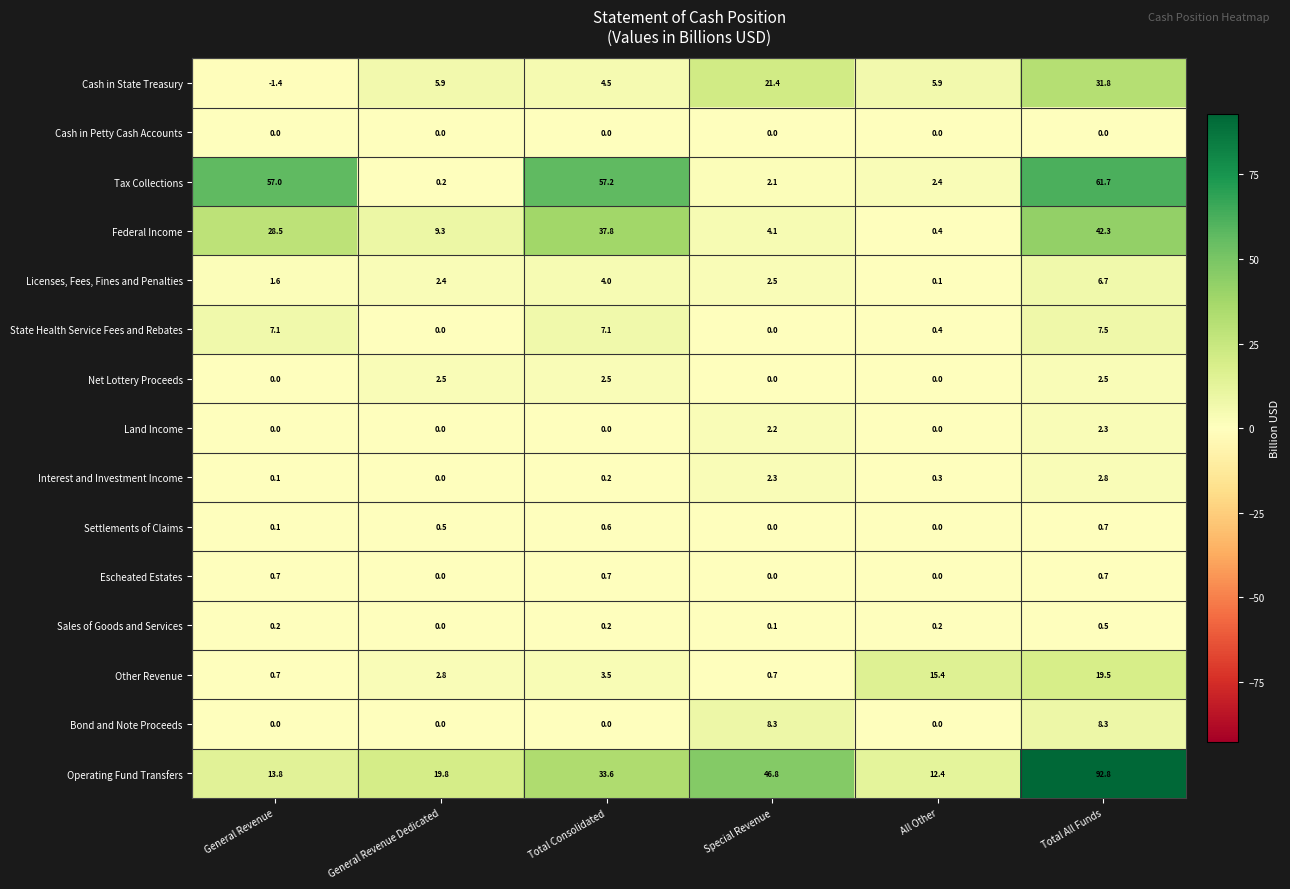

What is the smallest value displayed?

-1.4